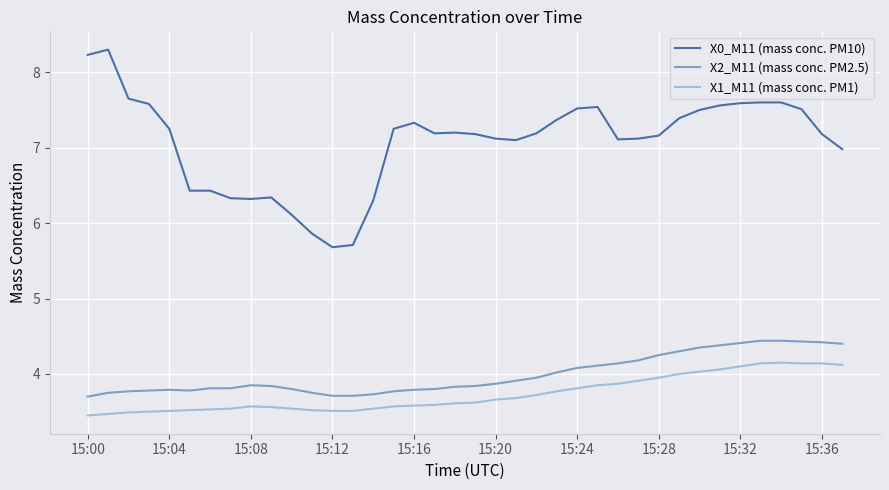

Which series has the widest spread of values?

X0_M11 (mass conc. PM10)